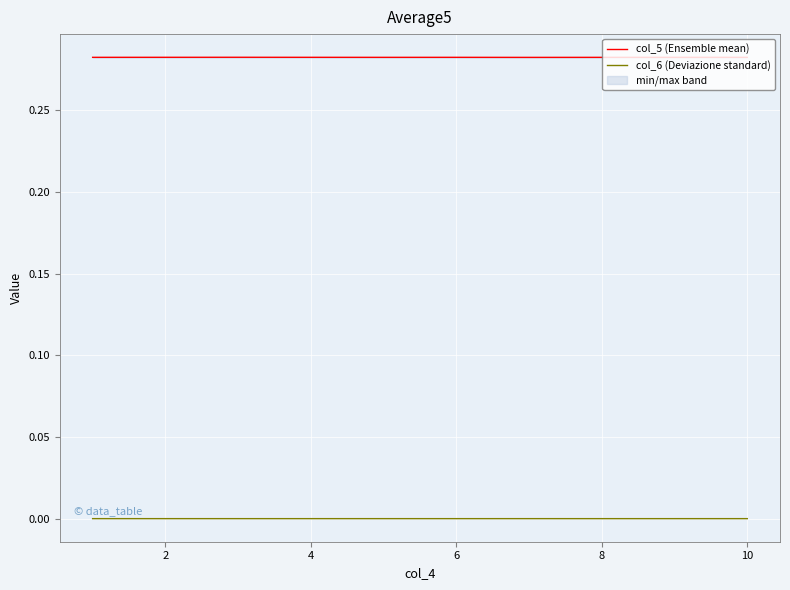

The value of col_6 (Deviazione standard) at 8 is 0.0. True or false?

True